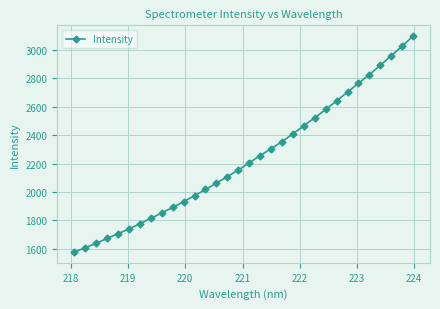

What is the difference between the maximum and second lowest values?

1491.4